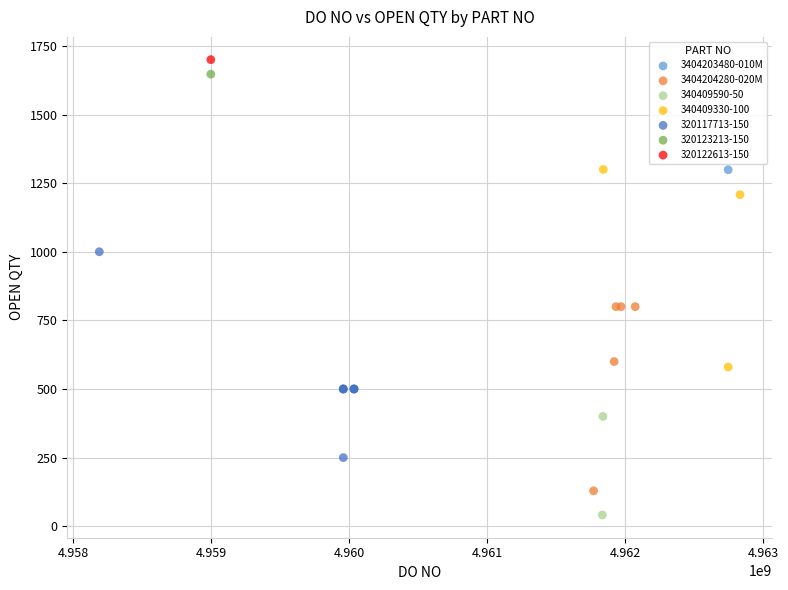

What are all the series names shown in the legend?

3404203480-010M, 3404204280-020M, 340409590-50, 340409330-100, 320117713-150, 320123213-150, 320122613-150